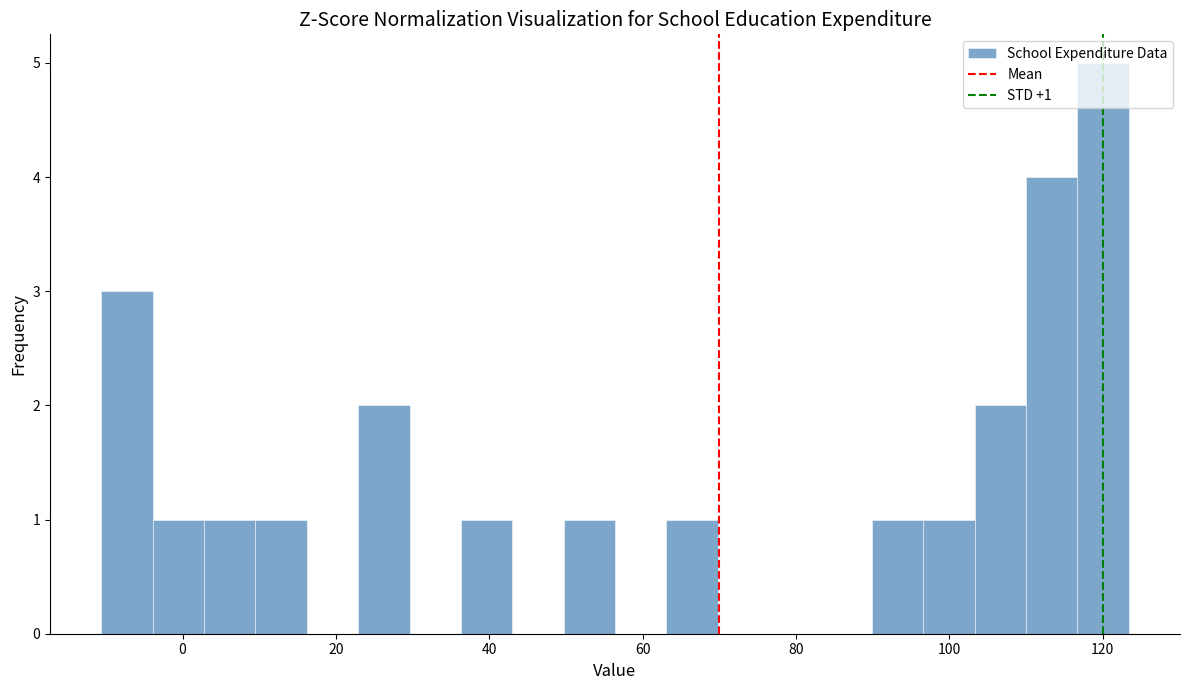

Around what value on the x-axis is the tallest bar? Give the approximate position of its centre, as read against the axis.

120